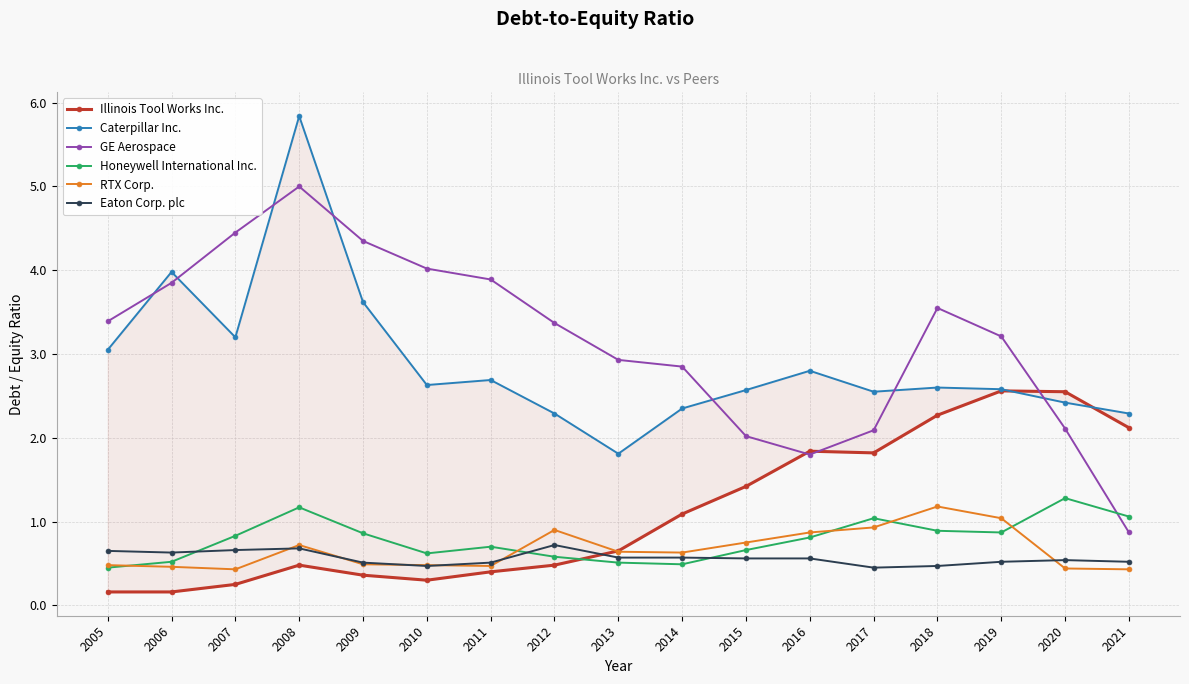

What is the total value across all series at 2014?

8.0